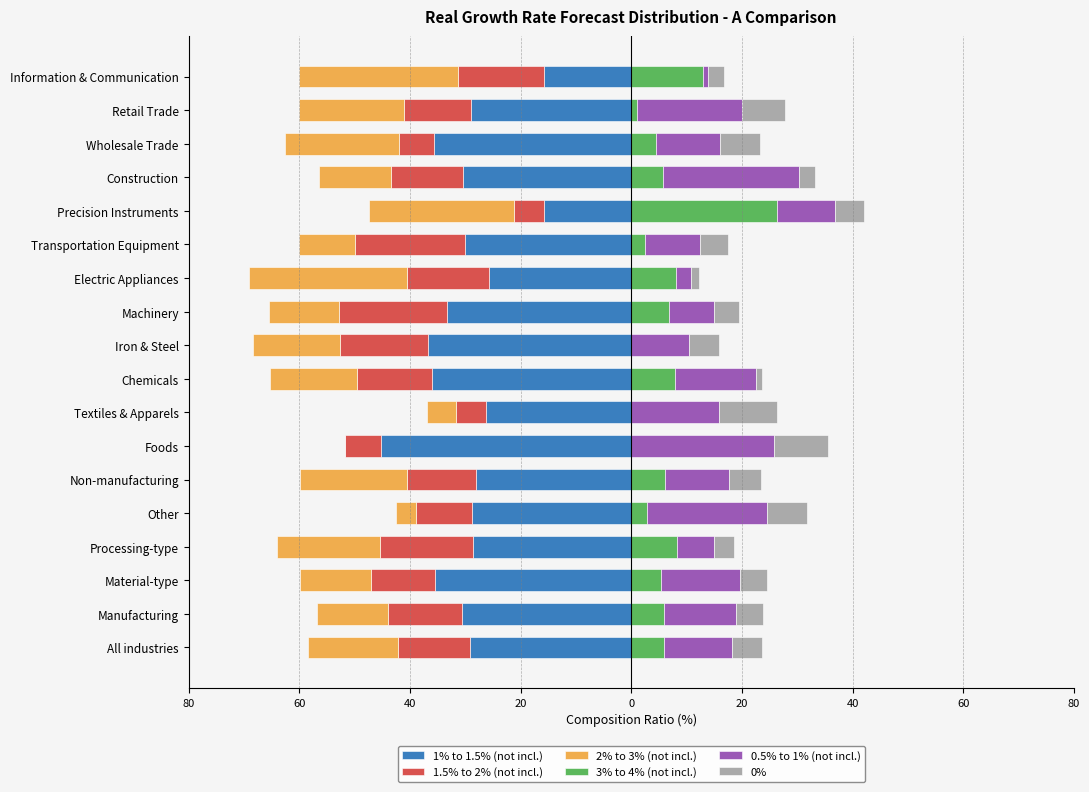

What is the total value across all series at Manufacturing?

-33.0